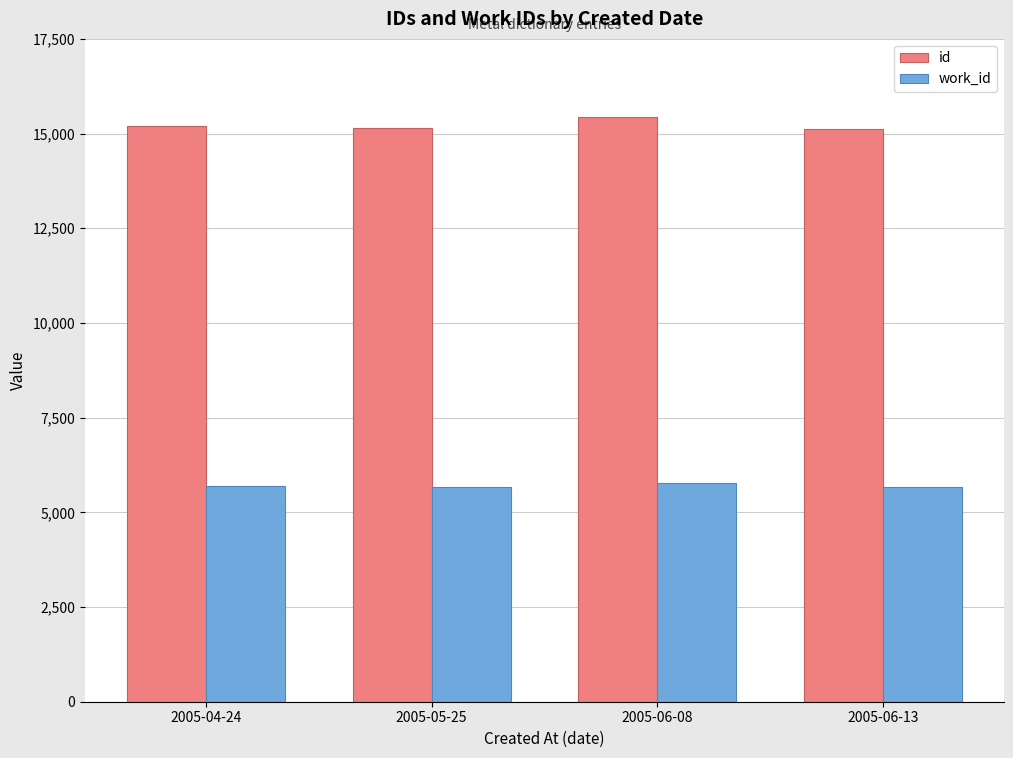

List the series in order of their peak value, lowest first.

work_id, id